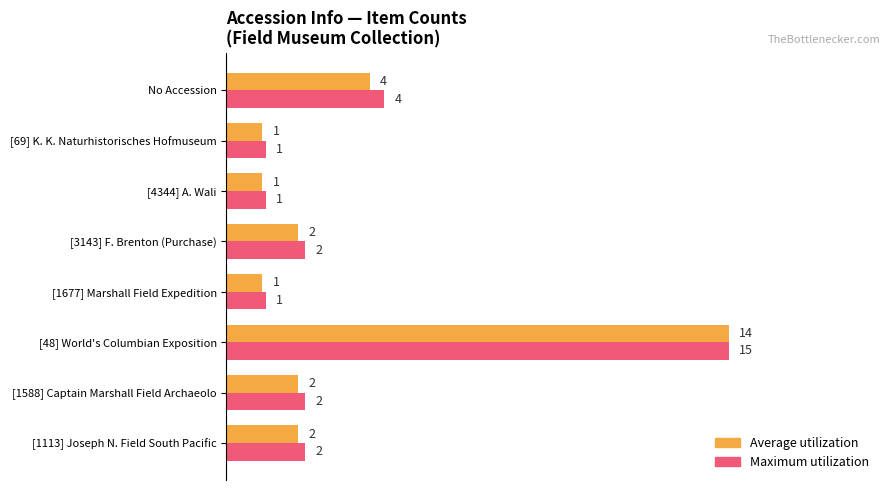

What are all the series names shown in the legend?

Average utilization, Maximum utilization